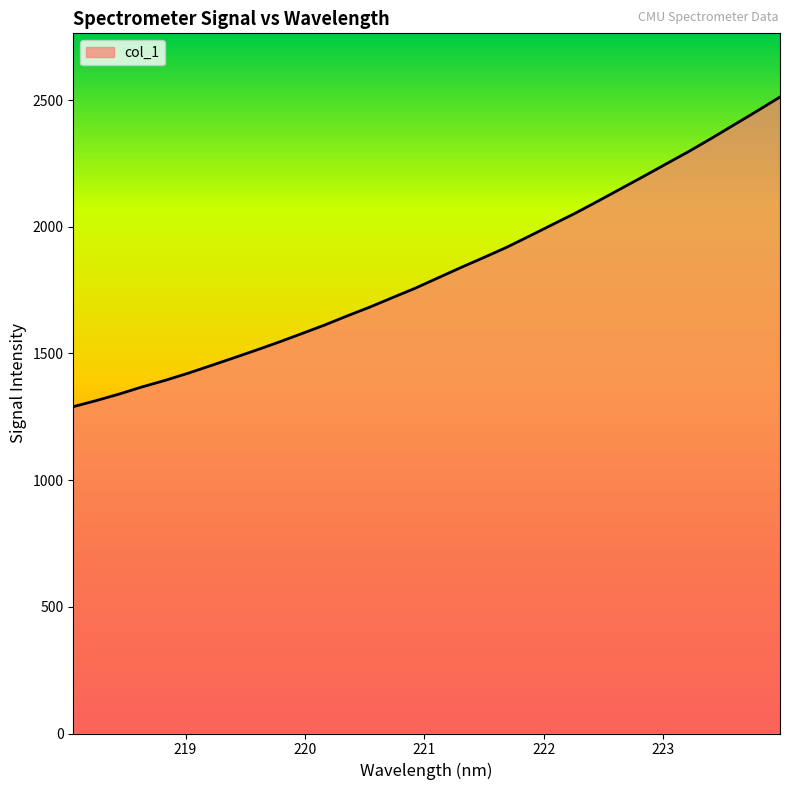

What is the maximum value shown in the chart?

2512.3